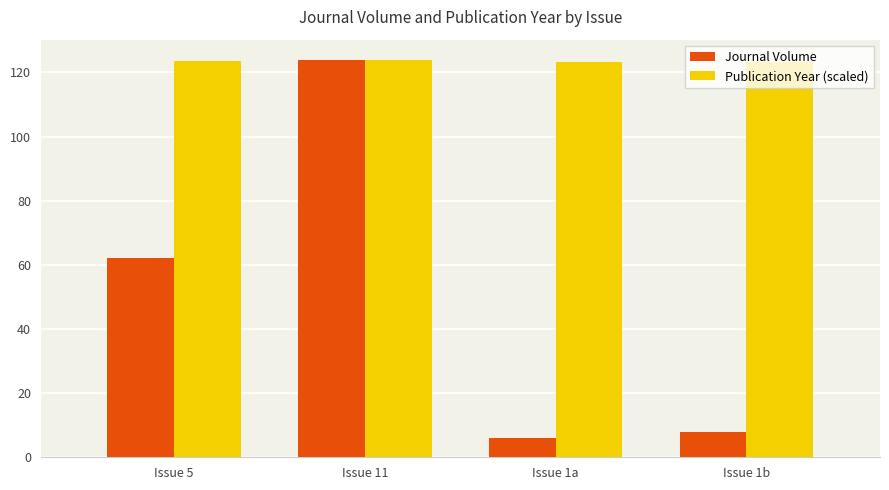

What is the difference between the maximum and minimum values in the Journal Volume series?

118.0